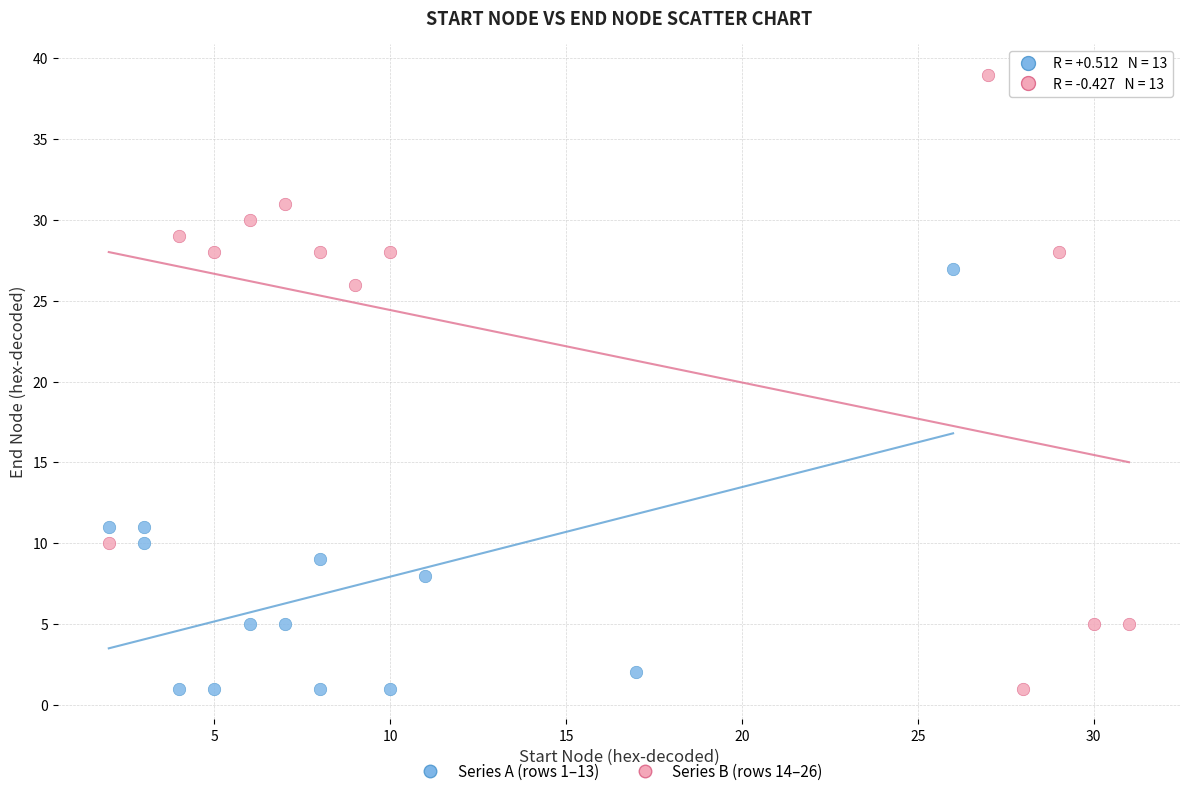

What are all the series names shown in the legend?

Series A (rows 1–13), Series B (rows 14–26)